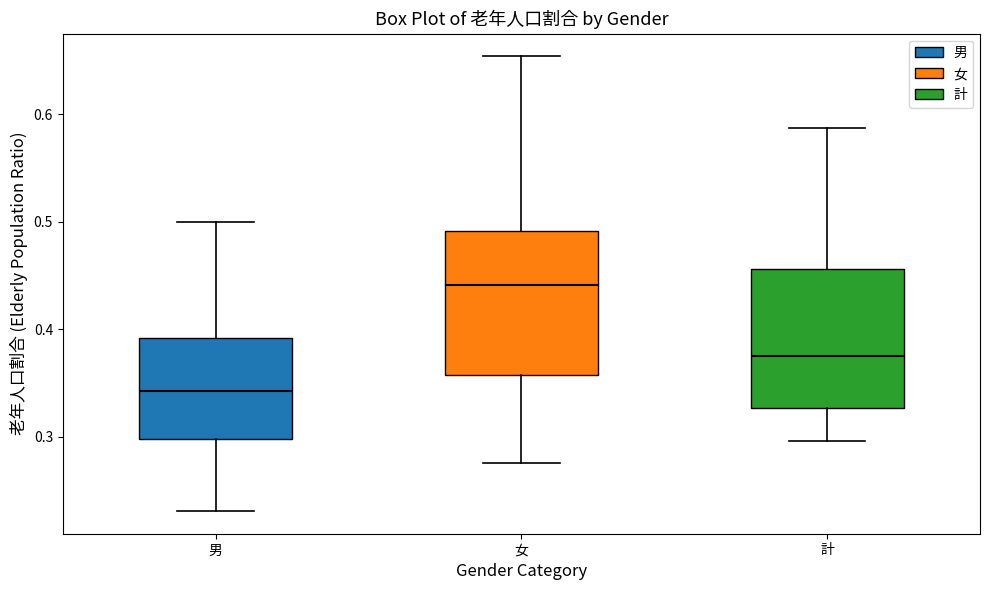

Where does the lower whisker of the box for 男 end on the y-axis? The values are not printed on the chart, so give them approximately, as read against the axis.

0.23